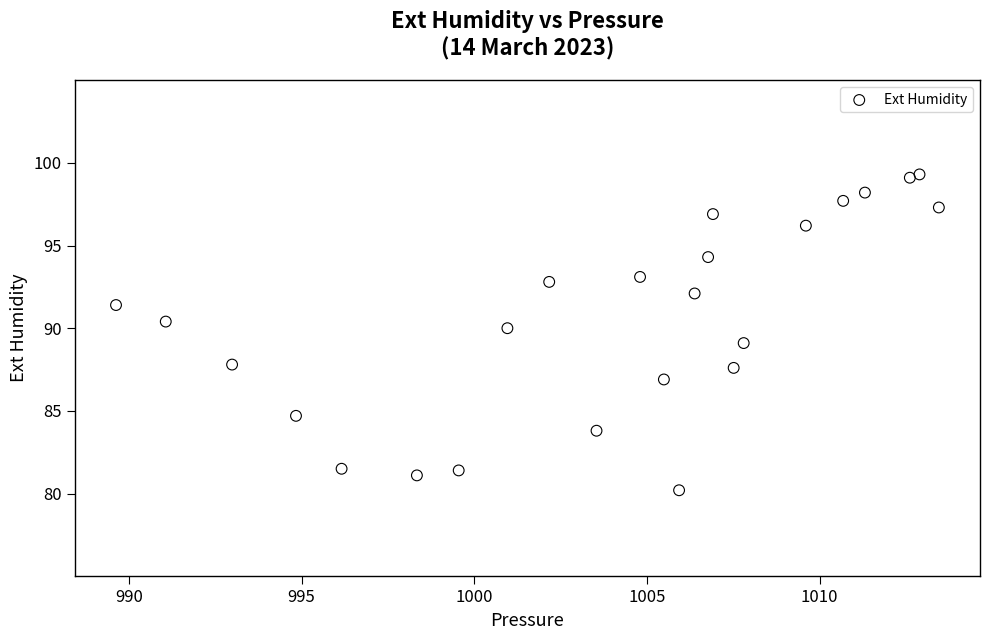

What is the range of X values (max minus min)?

23.8